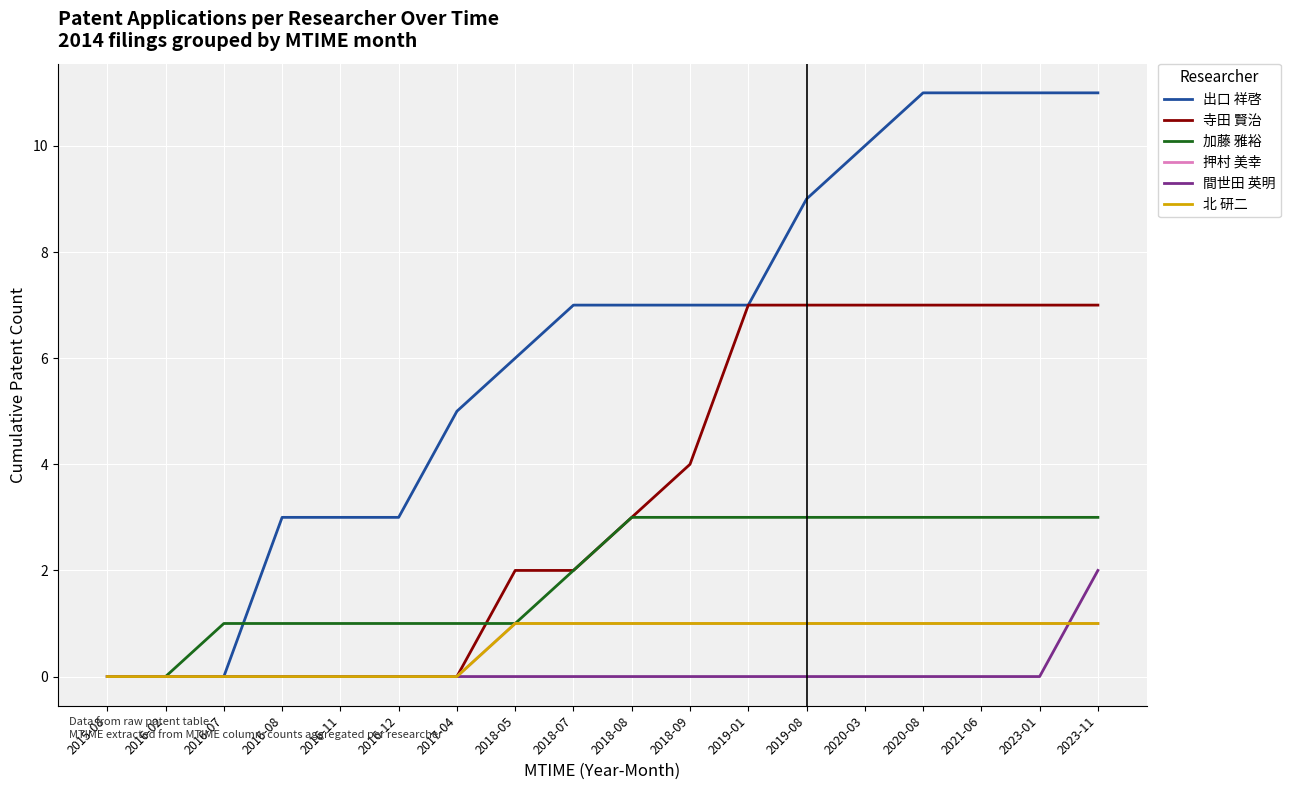

Is this an area chart (filled region under the line)?

No